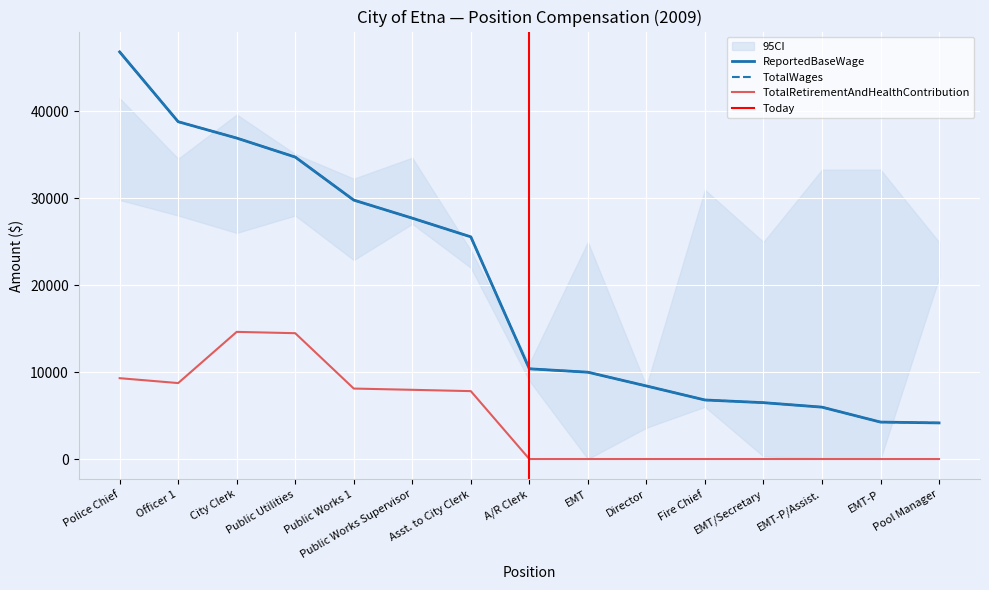

True or false: TotalWages and ReportedBaseWage intersect in this chart.

False